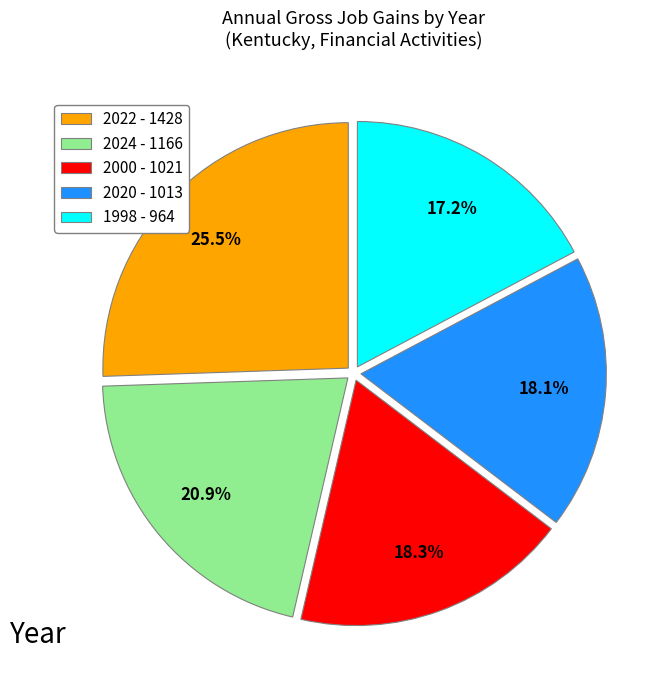

What is the ratio of the value at 1998 - 964 to the value at 2020 - 1013?

1.0